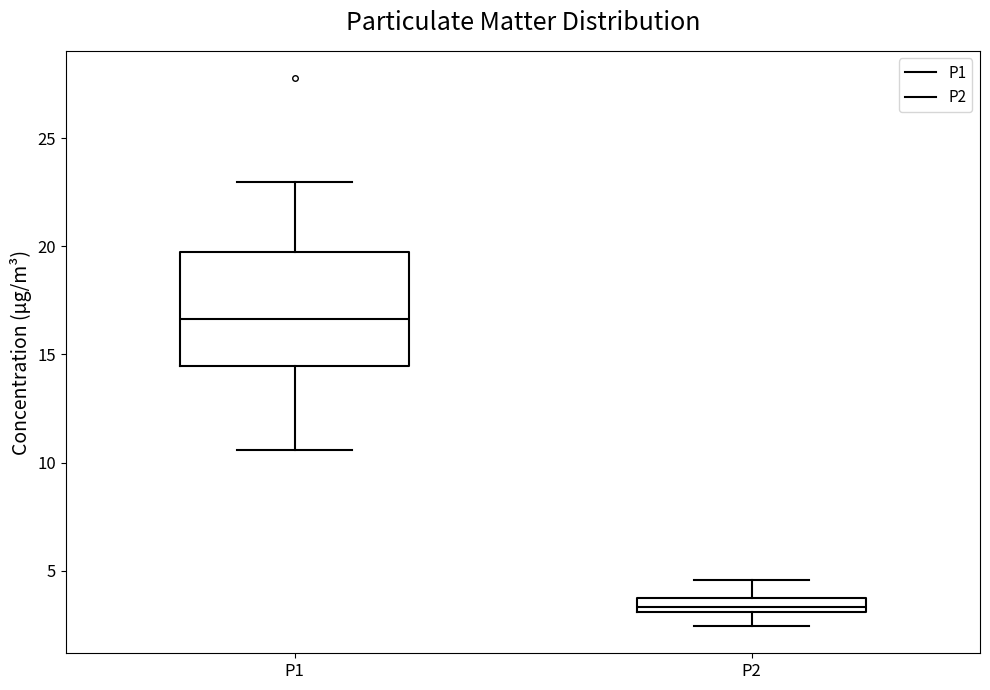

Which box's median line is the highest?

P1